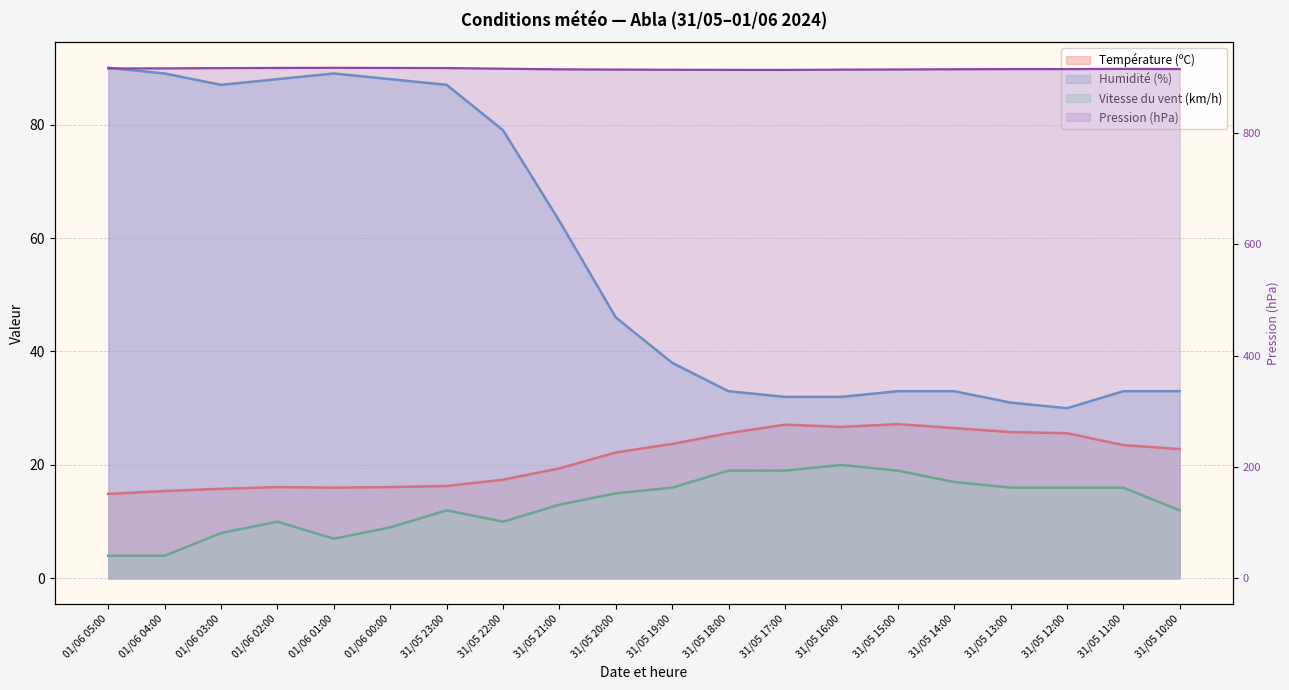

How many lines are shown in the chart?

4